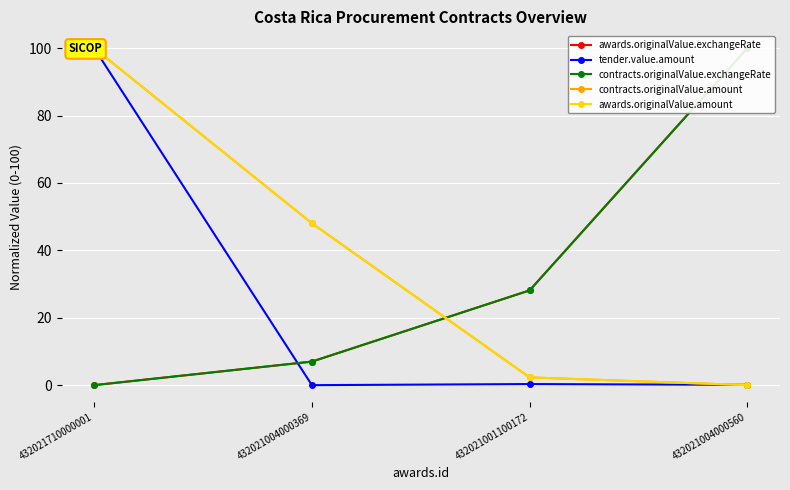

What is the maximum value for contracts.originalValue.exchangeRate?

100.0